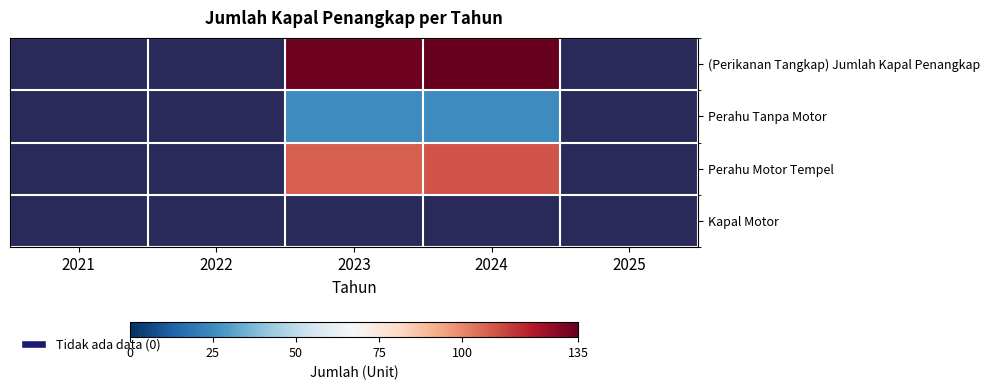

Is it true that Perahu Motor Tempel equals 0 at 2022?

True